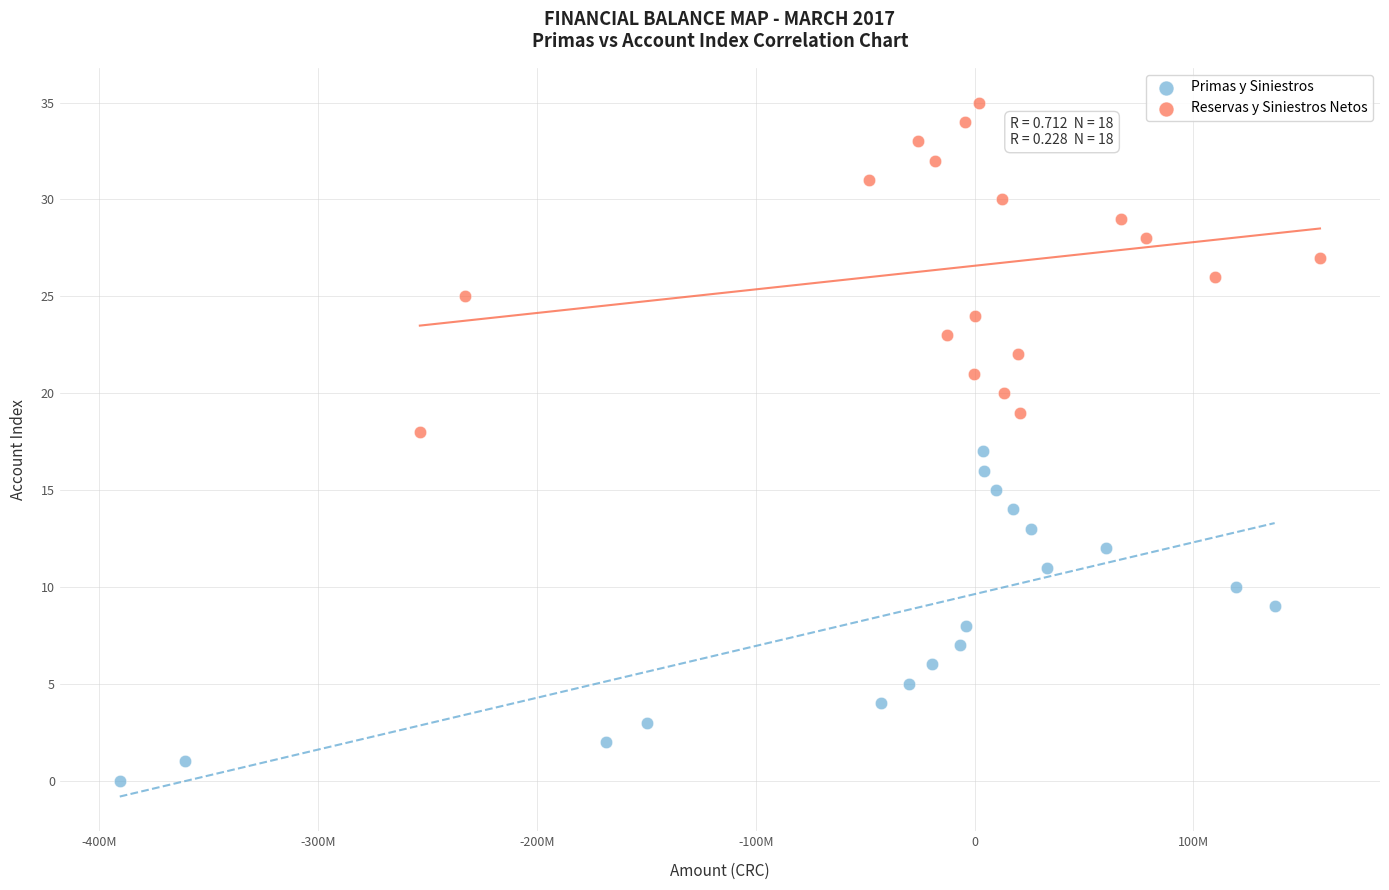

Which series reaches the minimum Y coordinate?

Primas y Siniestros